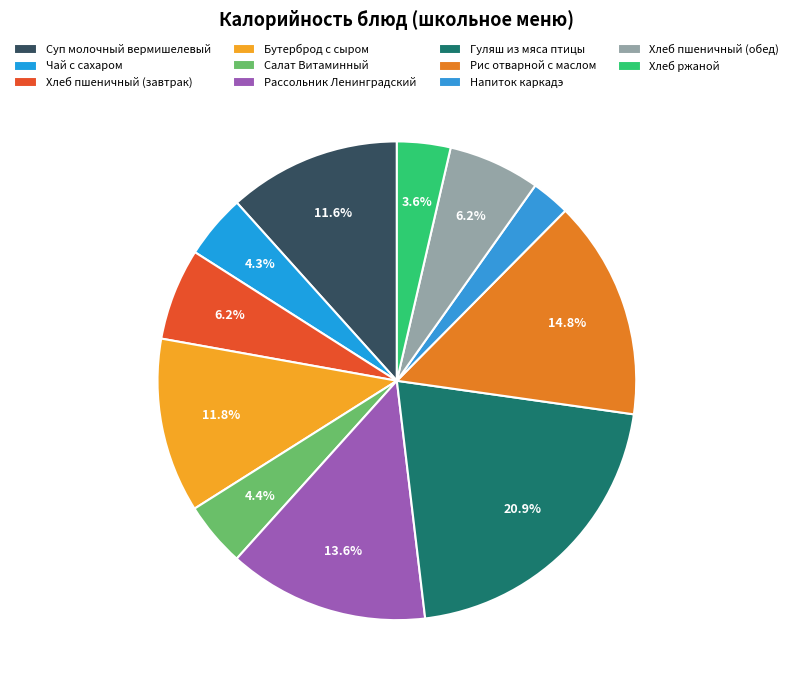

Approximately how many times larger is the value at Рис отварной с маслом compared to Чай с сахаром?

3.4